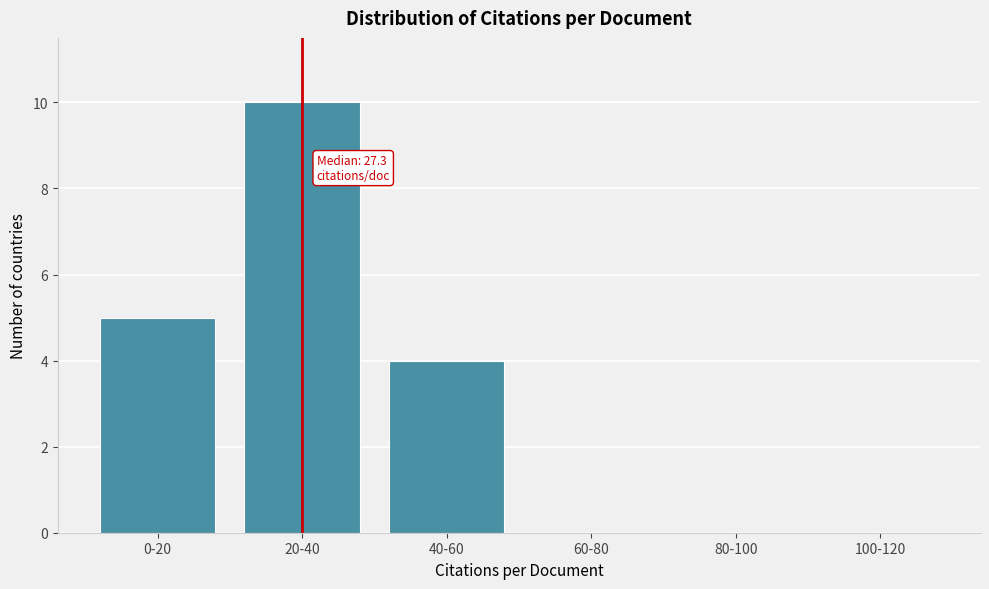

Reading right to left, extract all data points from this chart.

100-120=0	80-100=0	60-80=0	40-60=4	20-40=10	0-20=5